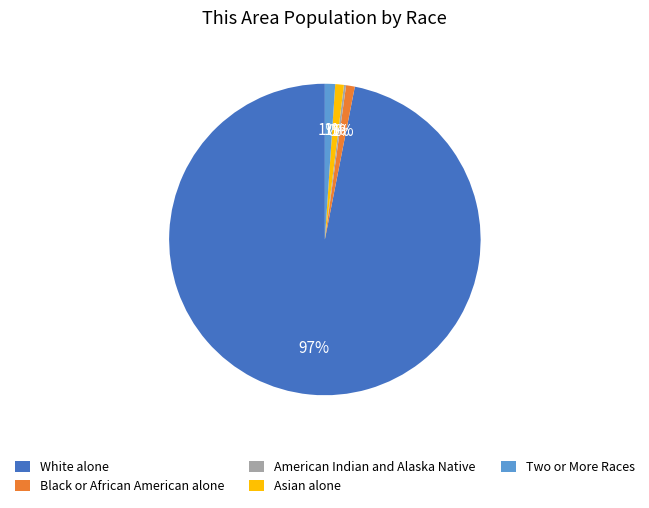

Is there any slice that represents more than half of the pie?

Yes